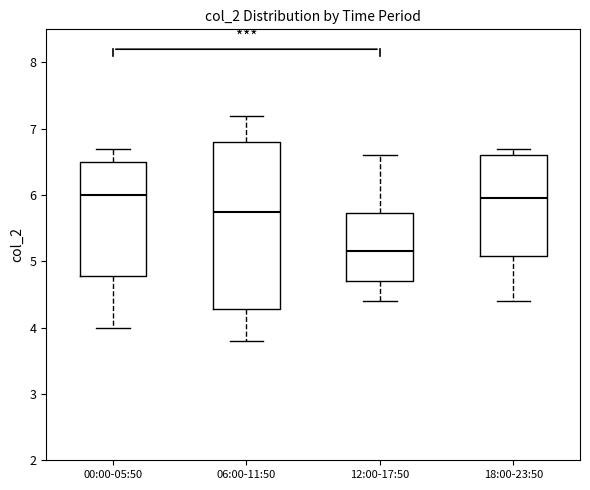

Reading left to right, read every box against the y-axis: the position of its median line, the range the box covers, and the ends of its whiskers. The values are not printed on the chart, so give them approximately, as read against the axis.

00:00-05:50: median 6.0, box 4.8 to 6.5, whiskers 4.0 to 6.7
06:00-11:50: median 5.8, box 4.3 to 6.8, whiskers 3.8 to 7.2
12:00-17:50: median 5.2, box 4.7 to 5.7, whiskers 4.4 to 6.6
18:00-23:50: median 6.0, box 5.1 to 6.6, whiskers 4.4 to 6.7